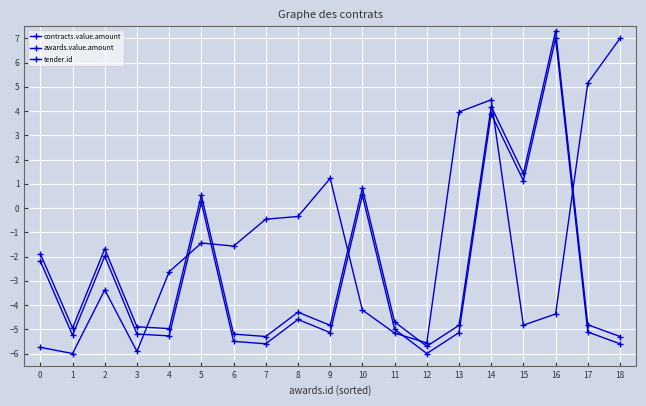

What is the difference between the maximum and minimum values in the awards.value.amount series?

13.0